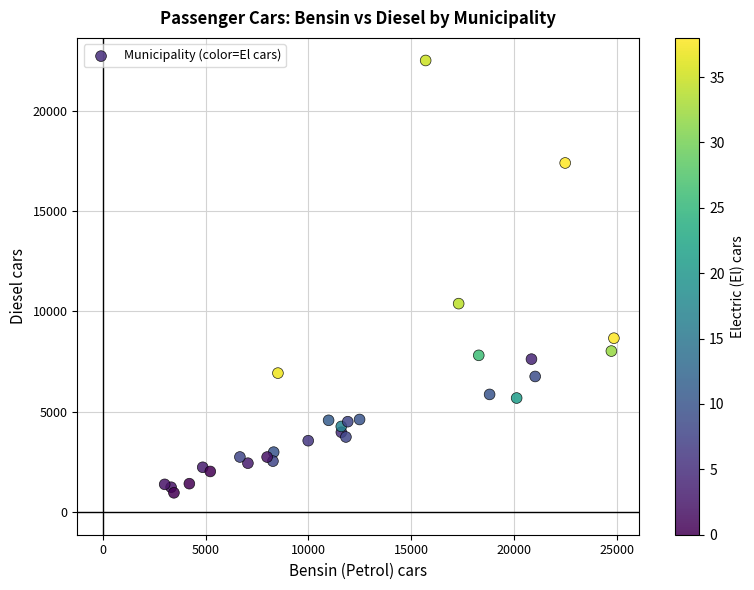

What Y value in the scatter plot is closest to 11728?

10384